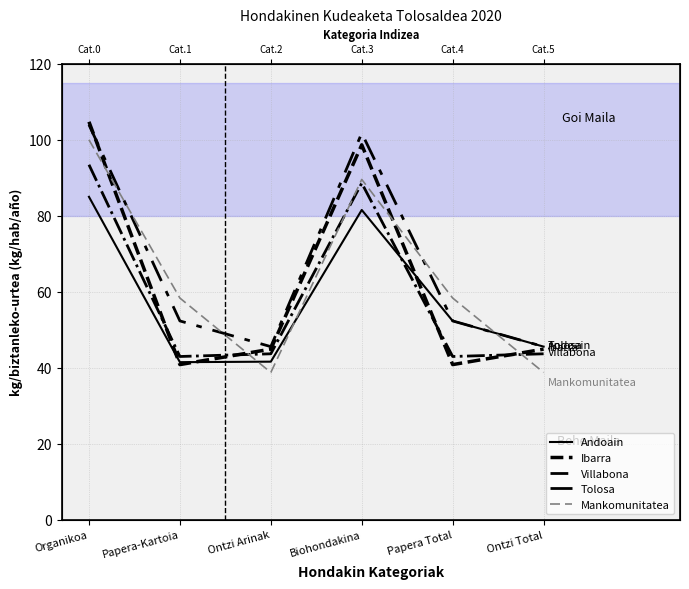

Reading right to left, what are all the values shown in this chart?

Andoain: 45.5	52.3	81.5	41.6	41.4	85.0
Ibarra: 44.9	40.8	98.6	44.9	40.8	104.7
Villabona: 43.6	42.9	88.5	43.6	42.9	93.4
Tolosa: 45.5	52.3	101.7	45.5	52.3	103.9
Mankomunitatea: 38.7	58.3	89.5	38.7	58.3	100.0